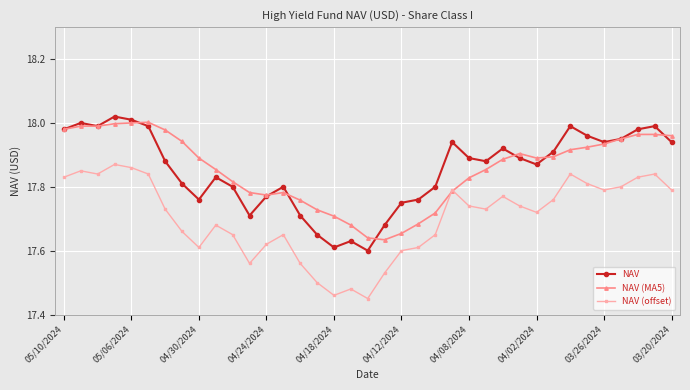

In NAV, how many points are lower than both neighbors (excluding endpoints)?

8